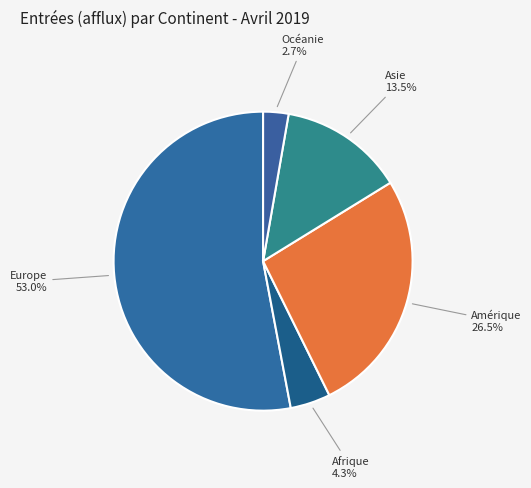

How many slices are in this pie chart?

5